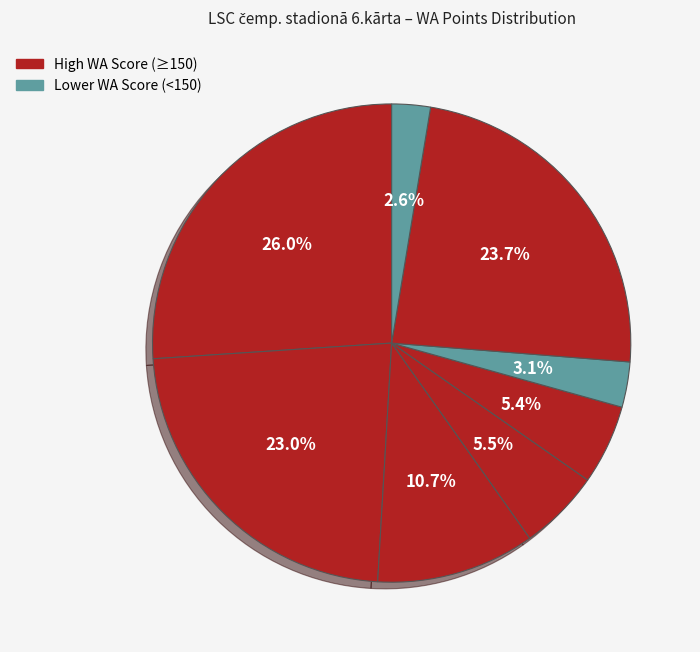

How many slices are in this pie chart?

8